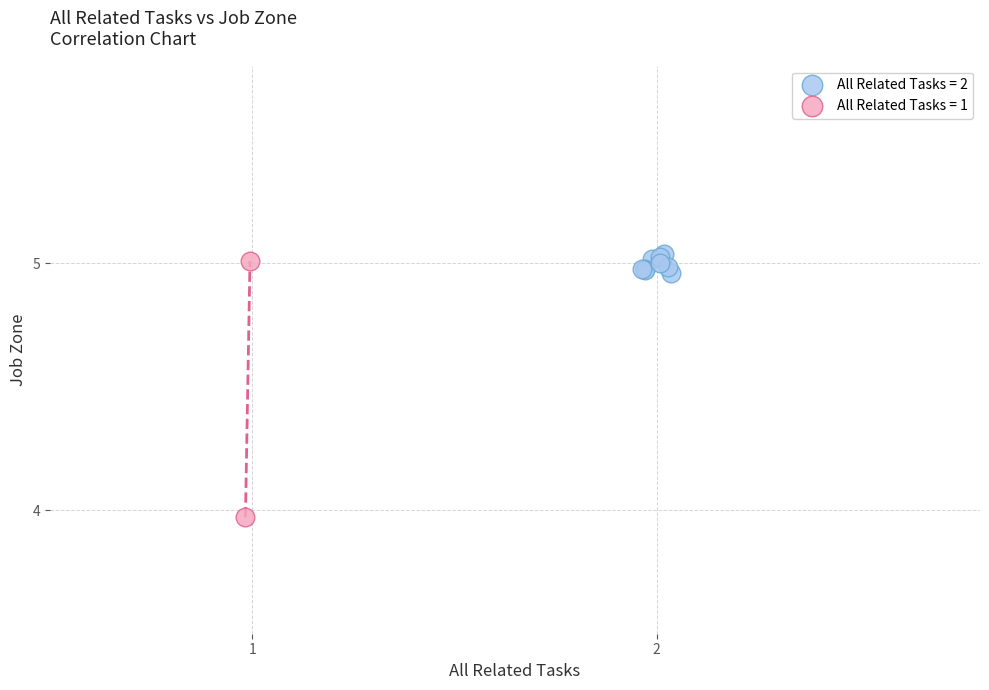

Which series has the largest Y range (max minus min)?

All Related Tasks = 1